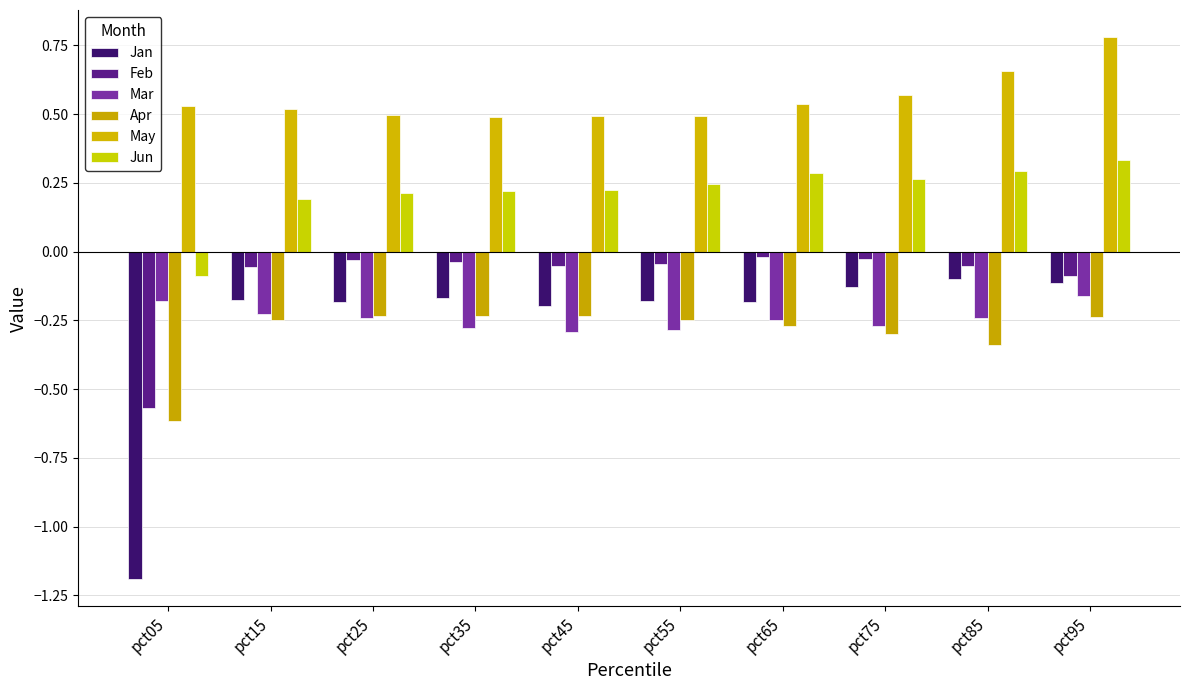

What are all the series names shown in the legend?

Jan, Feb, Mar, Apr, May, Jun